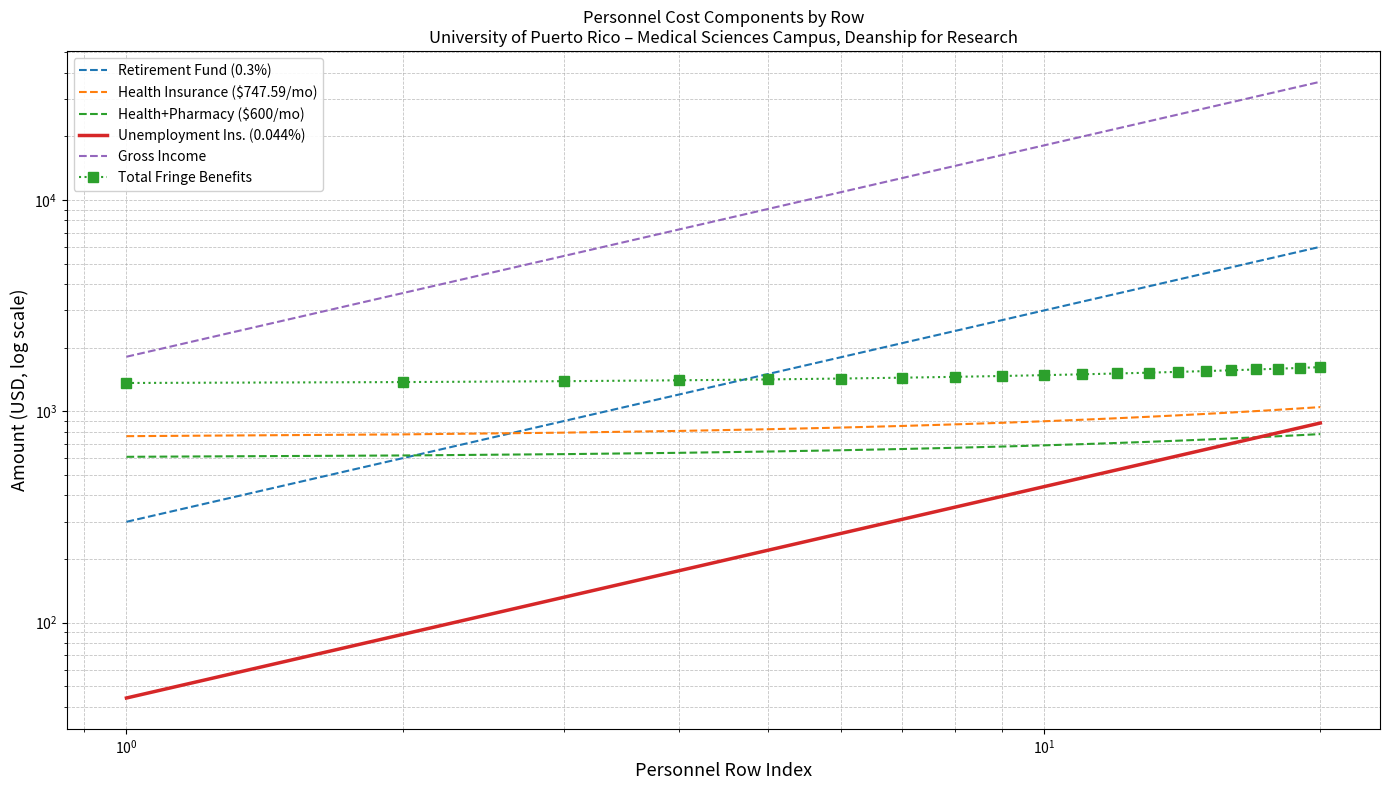

True or false: Health+Pharmacy ($600/mo) and Gross Income intersect in this chart.

False